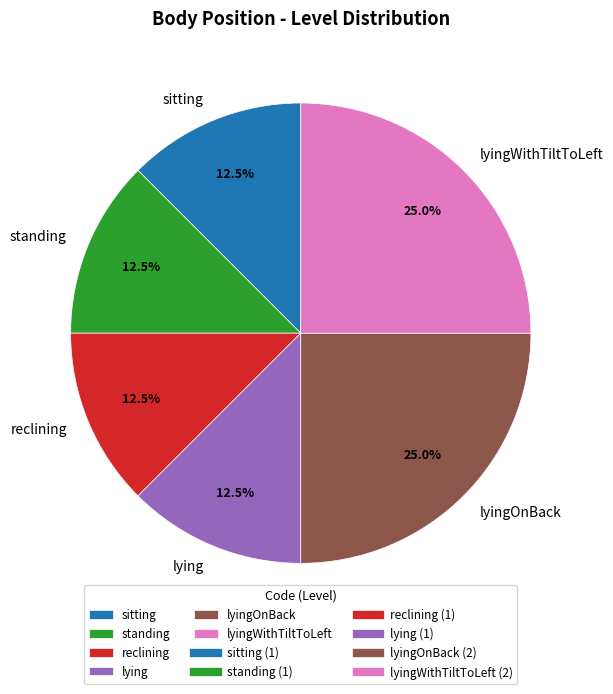

What percentage do reclining and lyingOnBack together represent?

37.5%